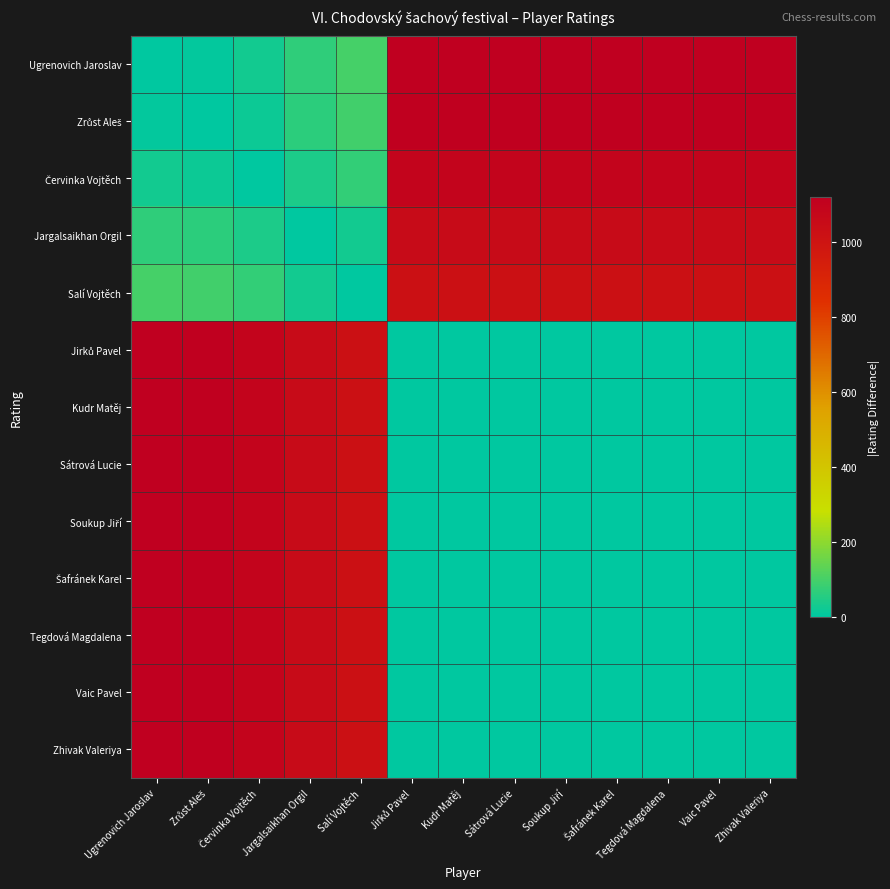

At which category is the sum across all series the highest?

Ugrenovich Jaroslav